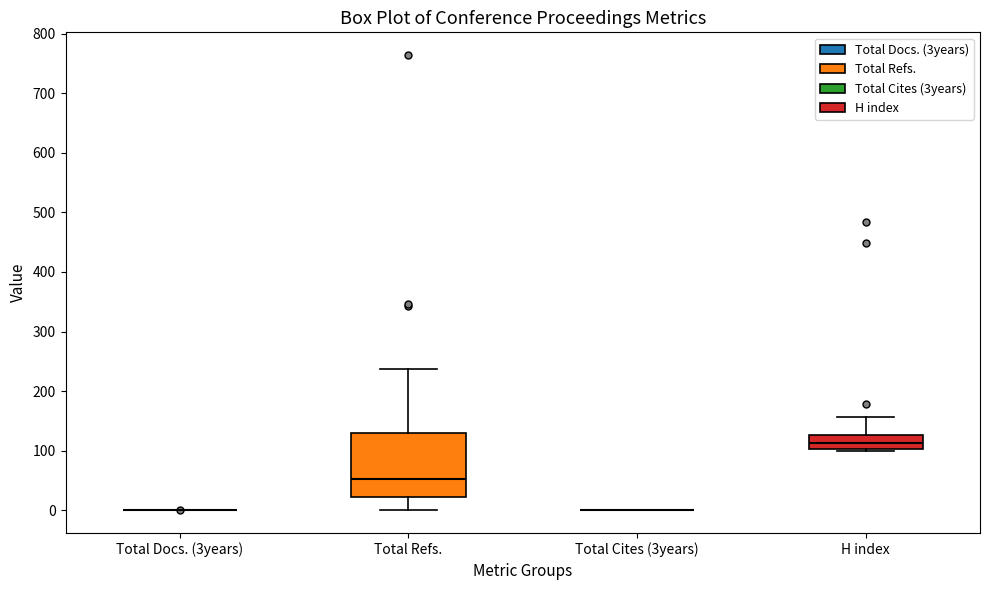

Reading left to right, read every box against the y-axis: the position of its median line, the range the box covers, and the ends of its whiskers. The values are not printed on the chart, so give them approximately, as read against the axis.

Total Docs. (3years): box collapsed to a line at 0, whiskers 0 to 0
Total Refs.: median 50, box 20 to 130, whiskers 0 to 240
Total Cites (3years): box collapsed to a line at 0, whiskers 0 to 0
H index: median 110, box 100 to 130, whiskers 100 to 160